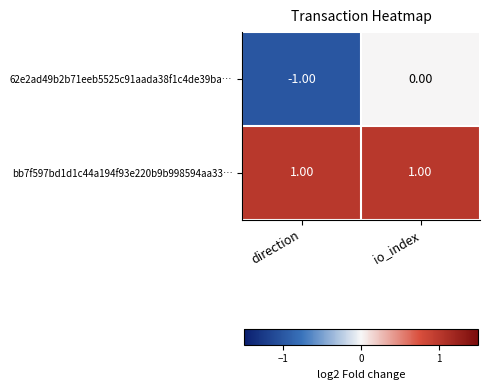

Rank the series at io_index from highest to lowest value.

bb7f597bd1d1c44a194f93e220b9b998594aa33…, 62e2ad49b2b71eeb5525c91aada38f1c4de39ba…